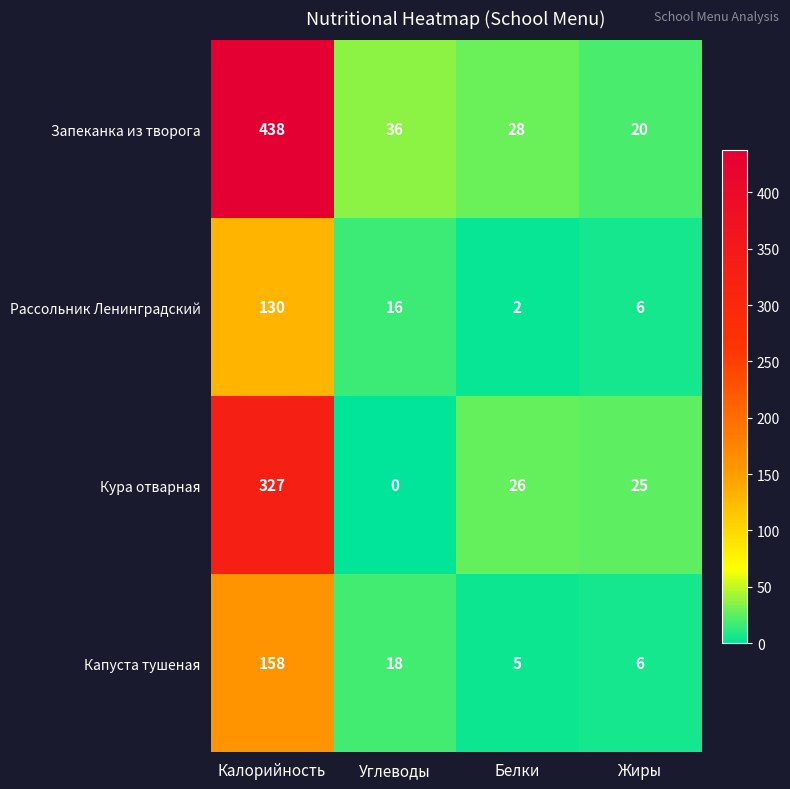

Rank the series by their maximum value, from highest to lowest.

Запеканка из творога, Кура отварная, Капуста тушеная, Рассольник Ленинградский